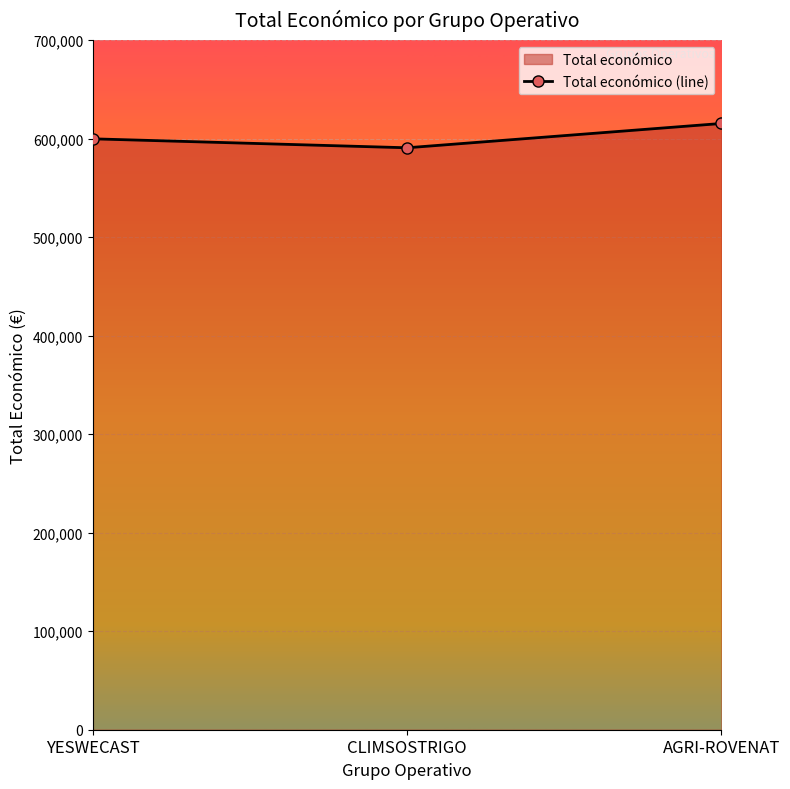

What is the value of the 3rd point from the left?

615375